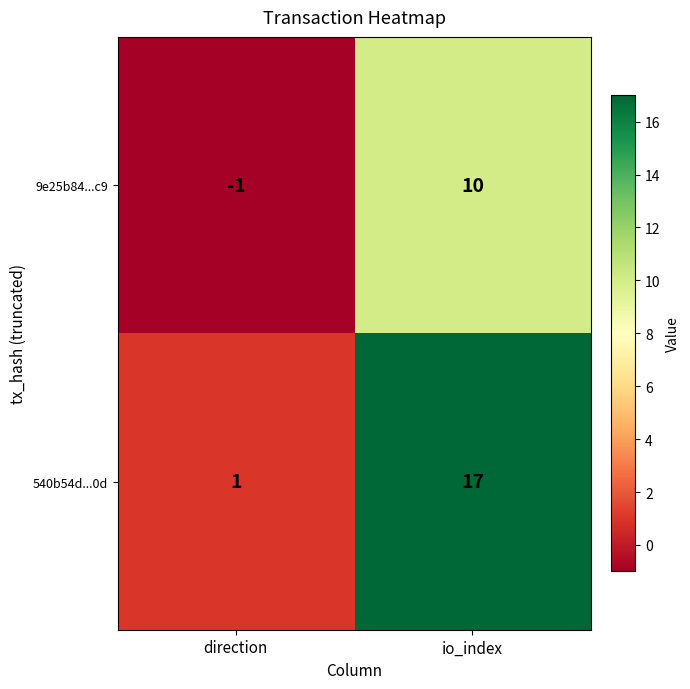

Reading left to right, what are all the values shown in this chart?

9e25b84...c9: direction=-1	io_index=10
540b54d...0d: direction=1	io_index=17